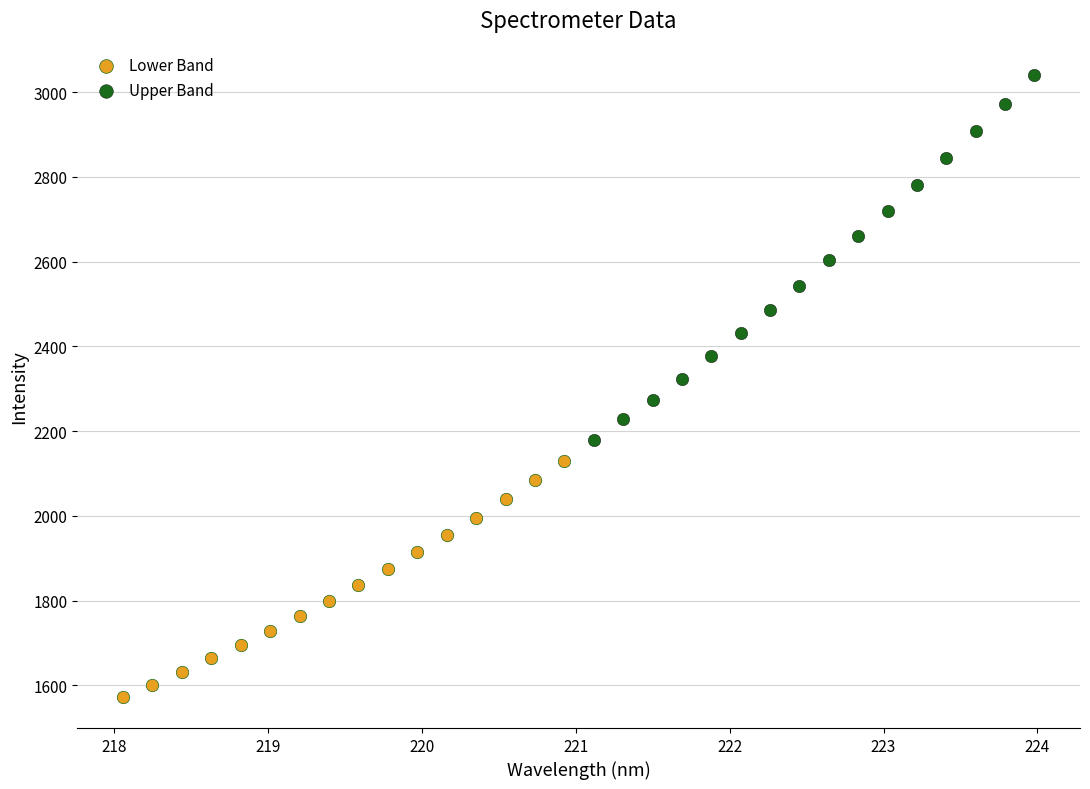

Which series contains the highest Y value?

Upper Band